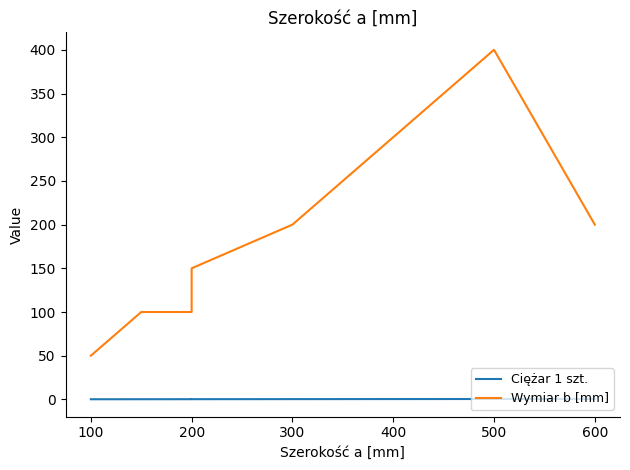

What is the value of the Wymiar b [mm] point at the 3rd from the left?

100.0